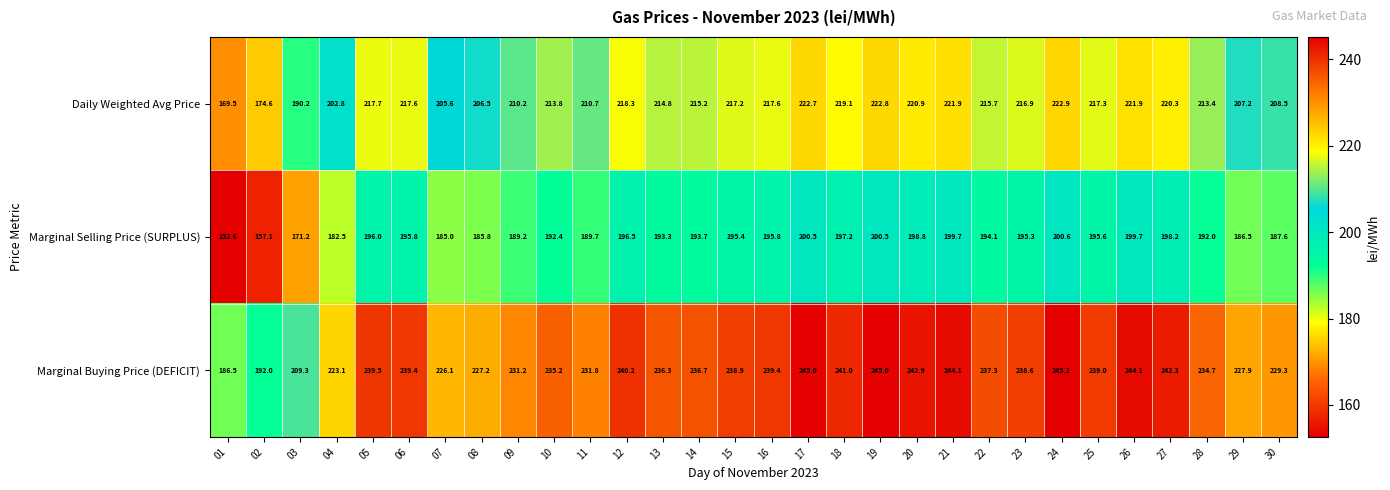

At which category is the sum across all series the highest?

24